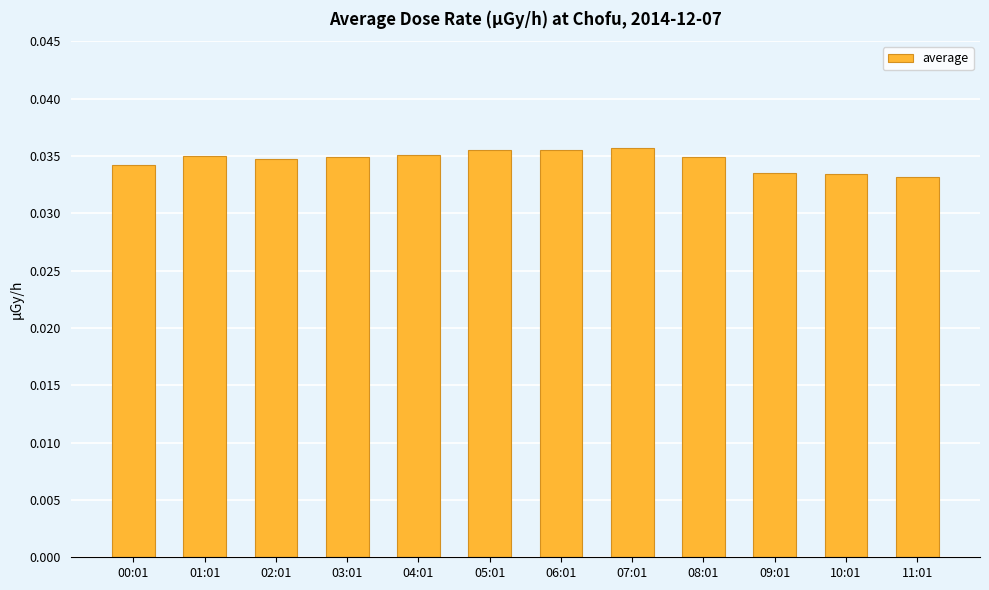

How many distinct data groups are displayed?

1